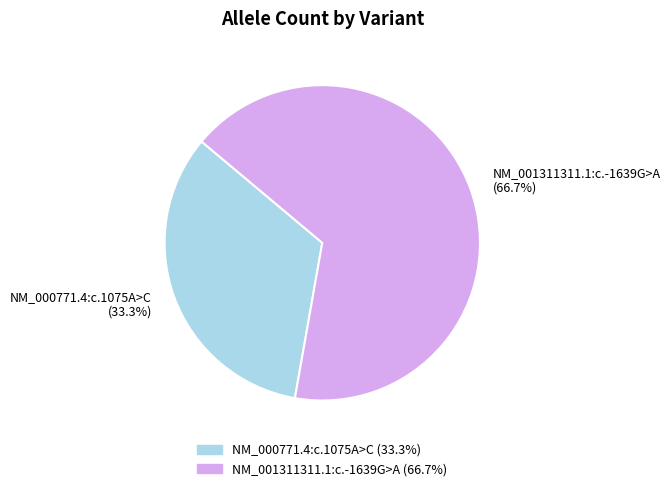

Rank the categories by value from highest to lowest.

NM_001311311.1:c.-1639G>A, NM_000771.4:c.1075A>C